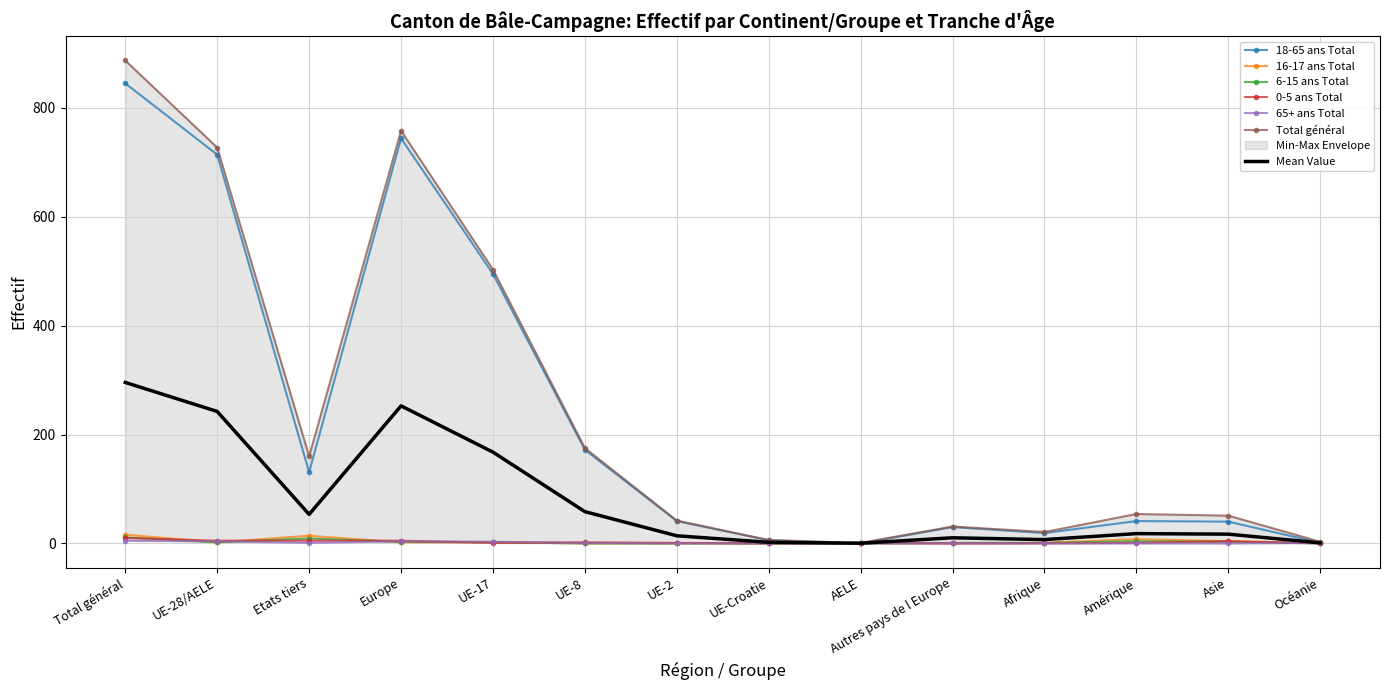

Where is 16-17 ans Total nearest to the value 8?

Amérique